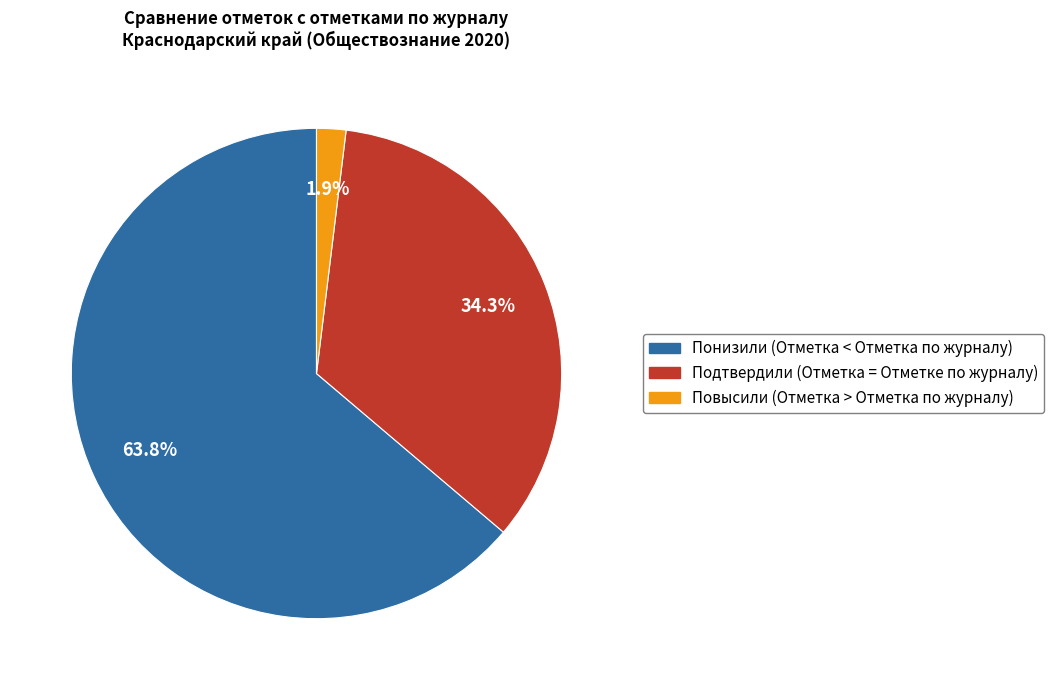

Is it true that Подтвердили (Отметка = Отметке по журналу) is 34% of the pie?

True